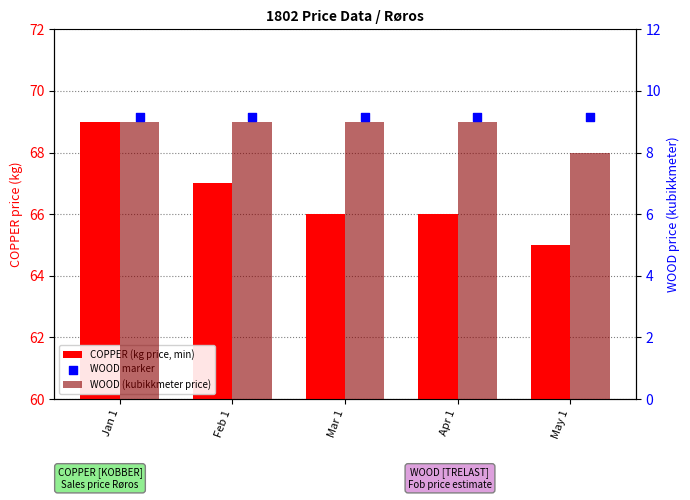

Which series has the largest total across all categories?

COPPER (kg price, min)